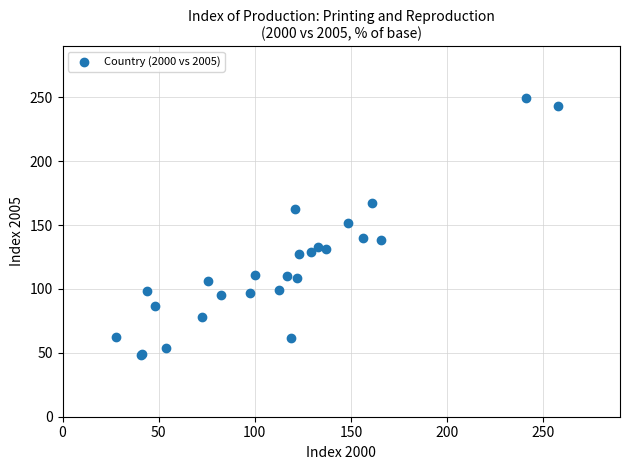

What Y value in the scatter plot is closest to 148?

151.9